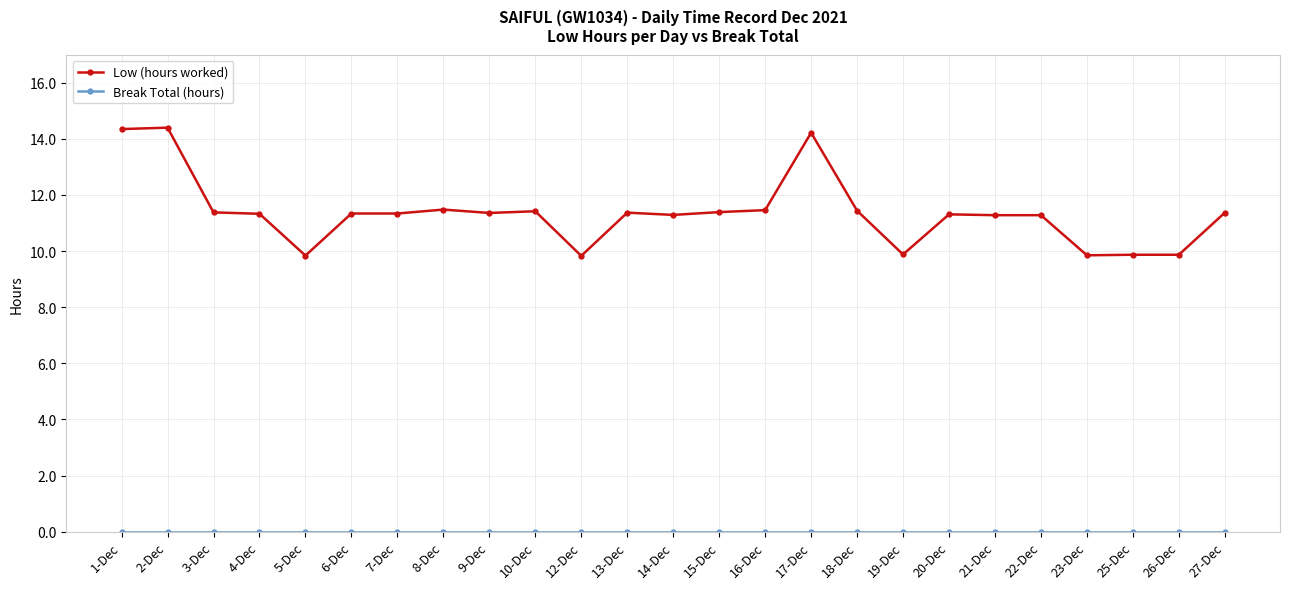

What is the label of the 14th point from the right?

13-Dec